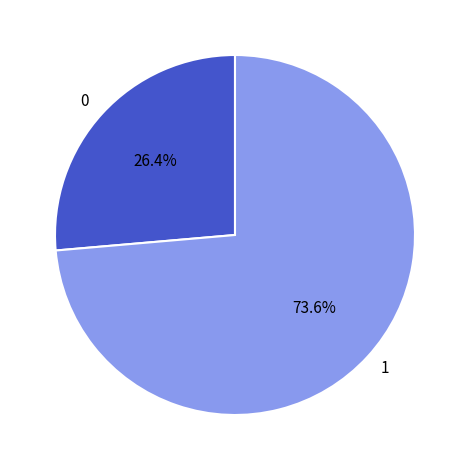

Rank the categories by value from lowest to highest.

0, 1